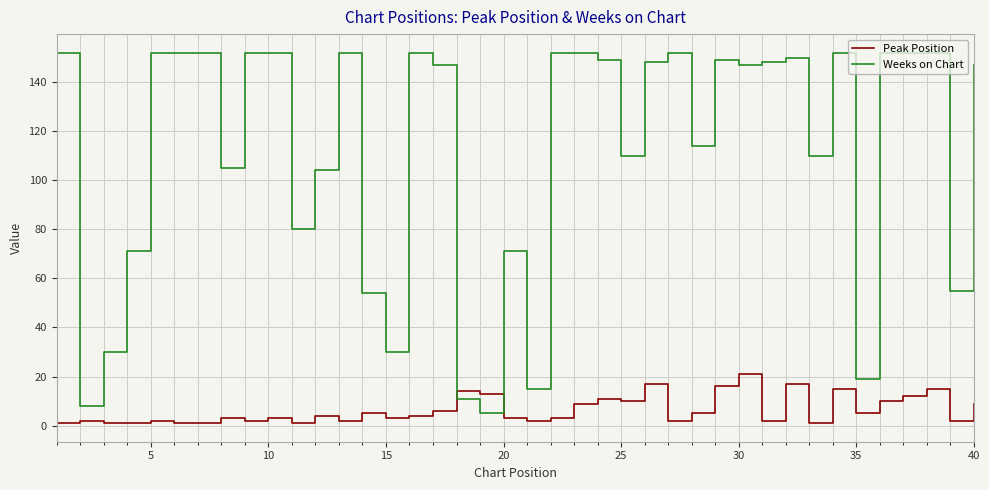

What is the maximum value for Weeks on Chart?

152